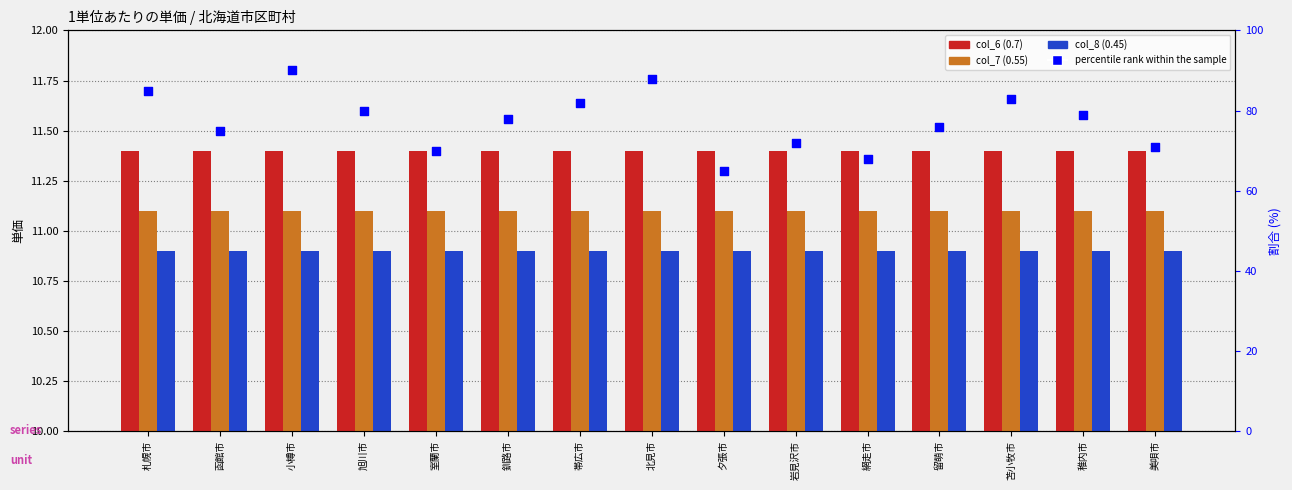

What are all the series names shown in the legend?

col_6 (0.7), col_7 (0.55), col_8 (0.45), percentile rank within the sample